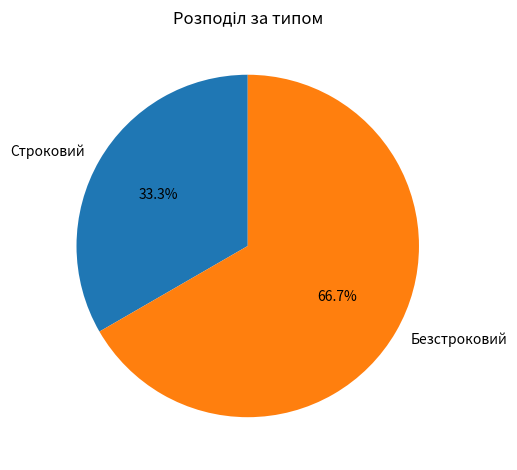

Does Строковий account for over 50% of the chart?

No